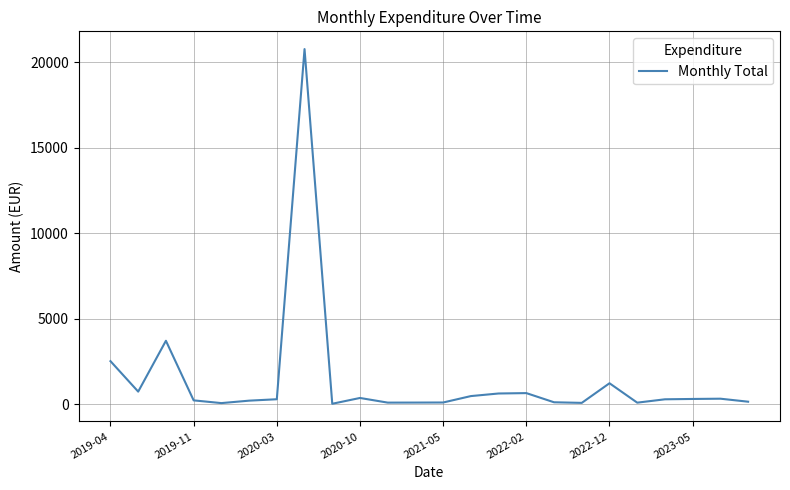

What is the maximum value shown in the chart?

20764.8